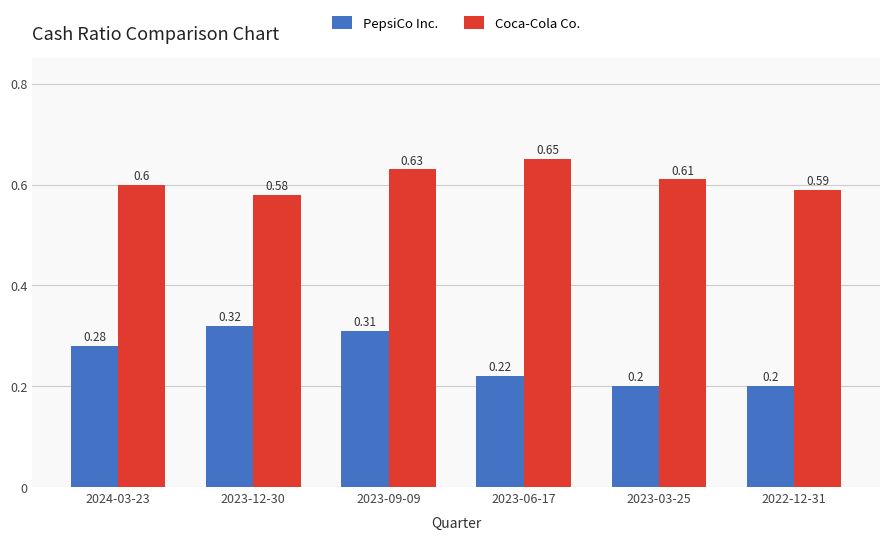

At how many categories does at least one series exceed 0?

6